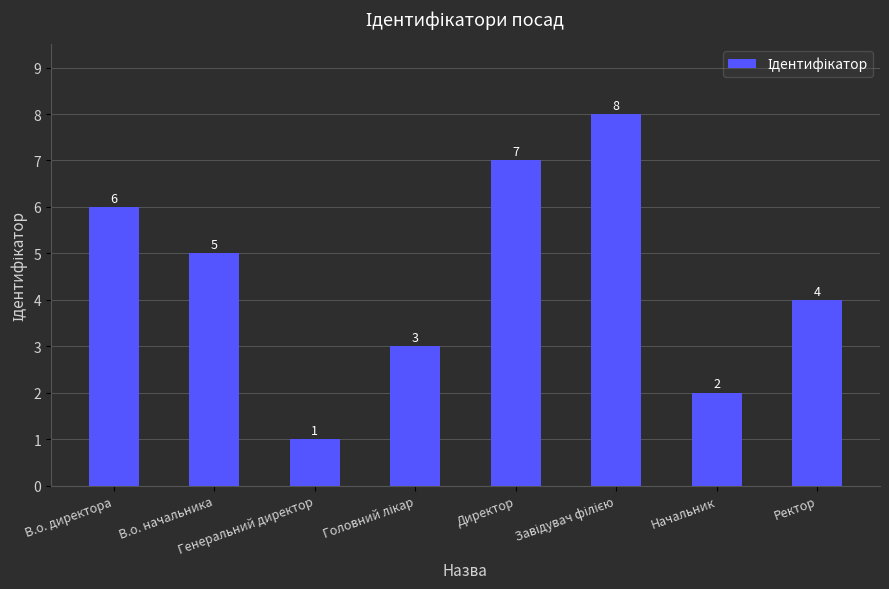

How many values are between 3 and 7?

5